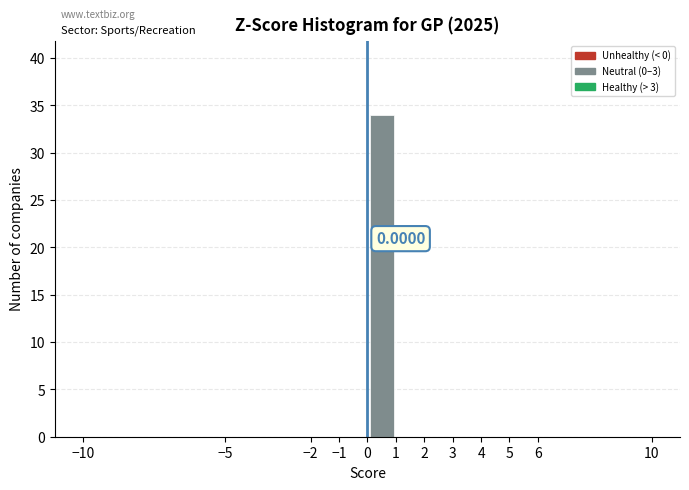

Which range on the x-axis has the tallest bar?

0 to 1